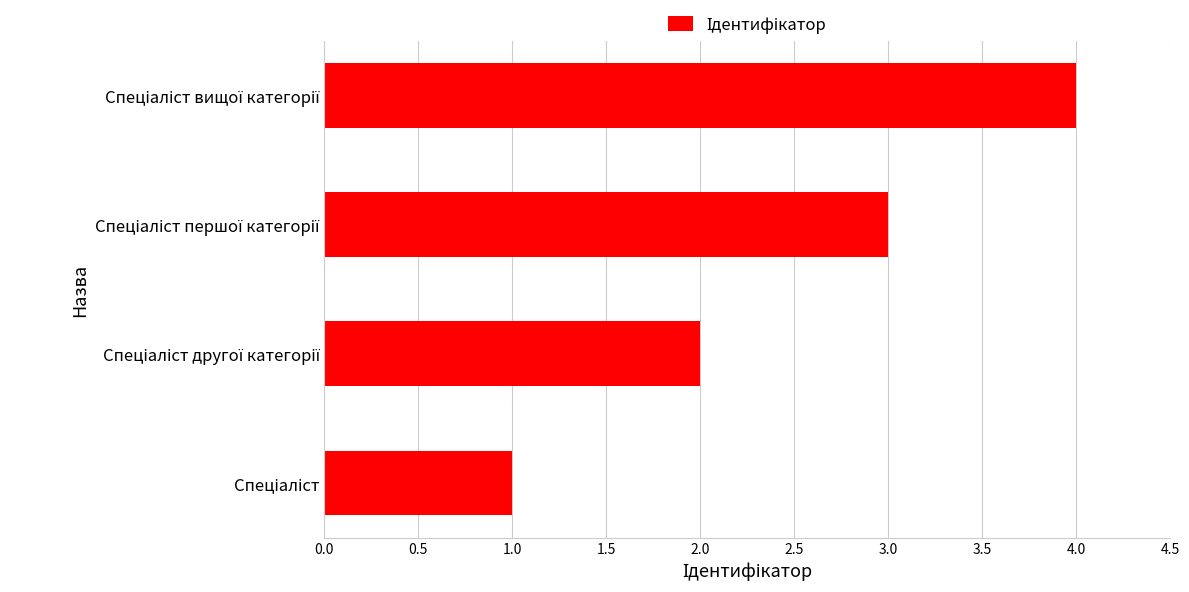

What is the maximum value shown in the chart?

4